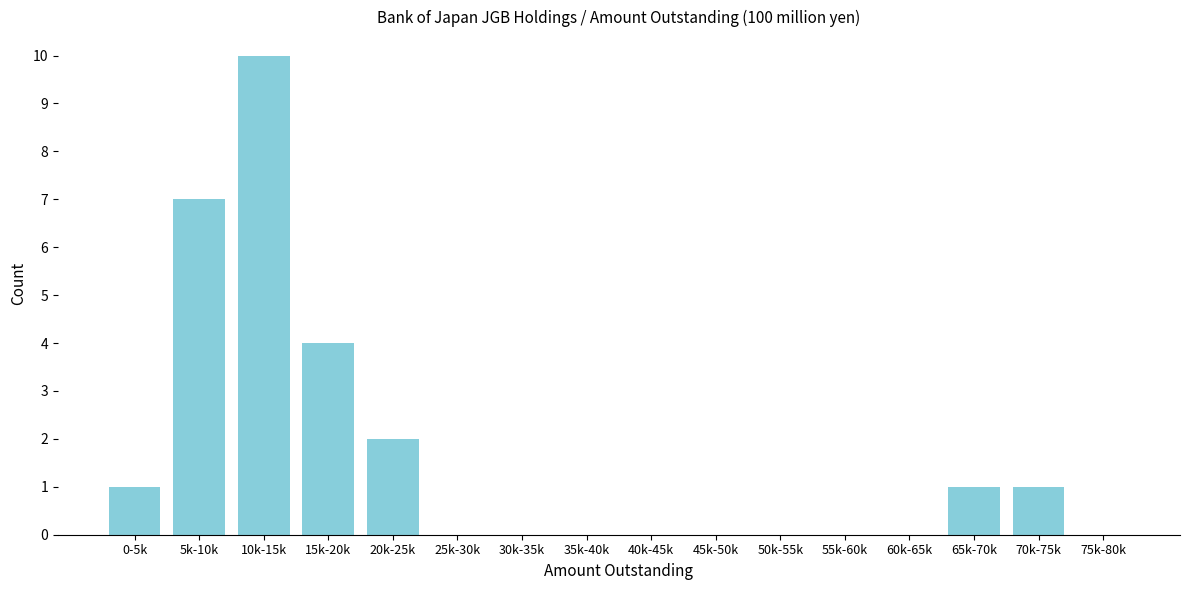

Reading left to right, extract all data points from this chart.

0-5k=1	5k-10k=7	10k-15k=10	15k-20k=4	20k-25k=2	25k-30k=0	30k-35k=0	35k-40k=0	40k-45k=0	45k-50k=0	50k-55k=0	55k-60k=0	60k-65k=0	65k-70k=1	70k-75k=1	75k-80k=0